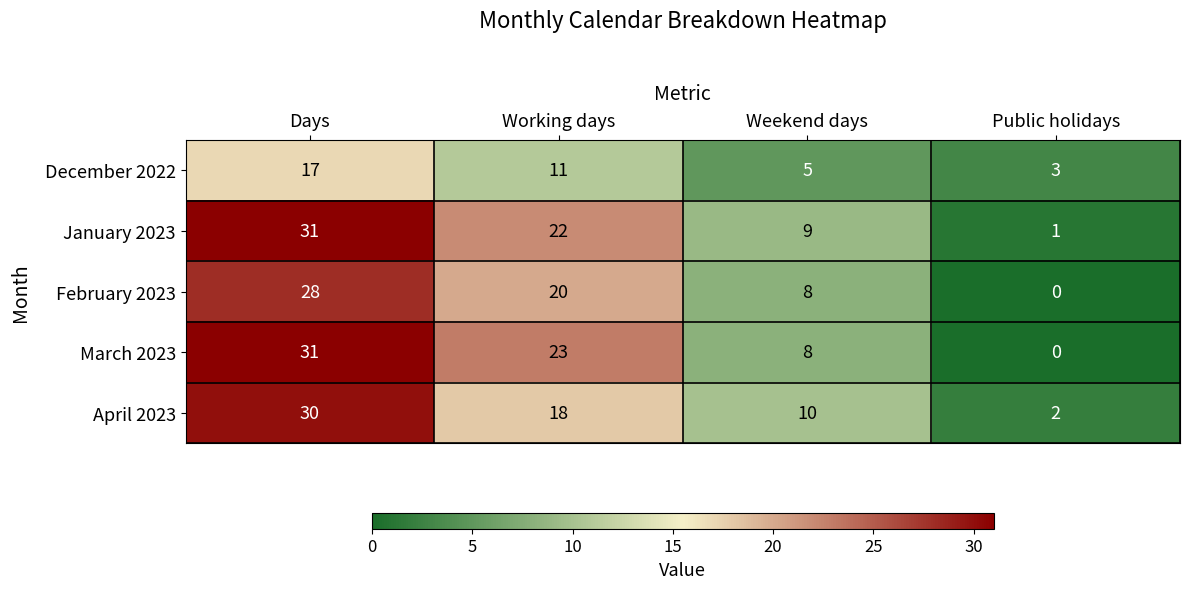

Between Days and Working days, which series saw the biggest shift?

April 2023